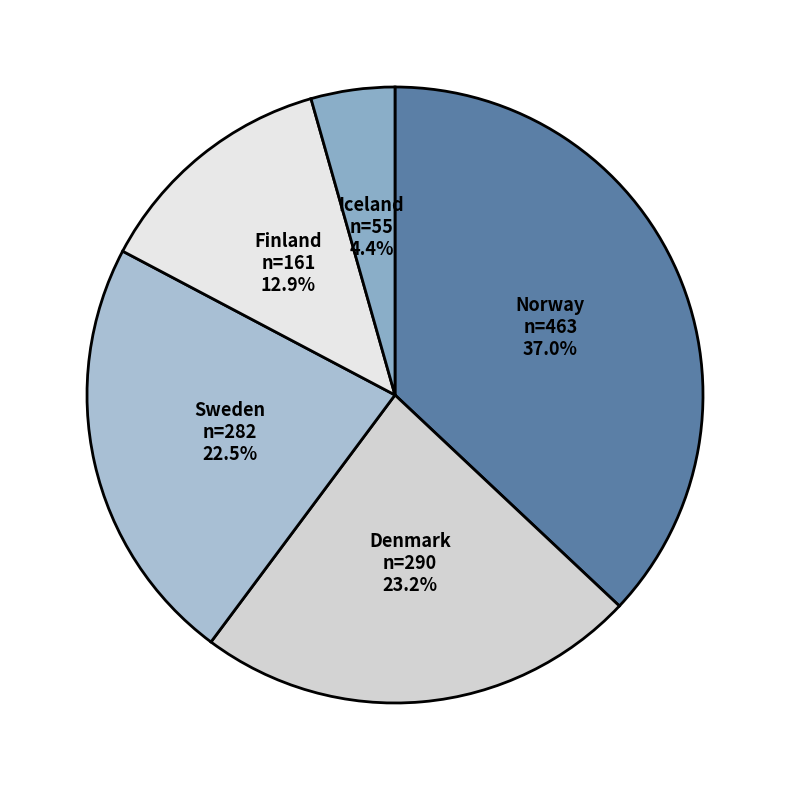

Does Norway represent more than half of the total?

No